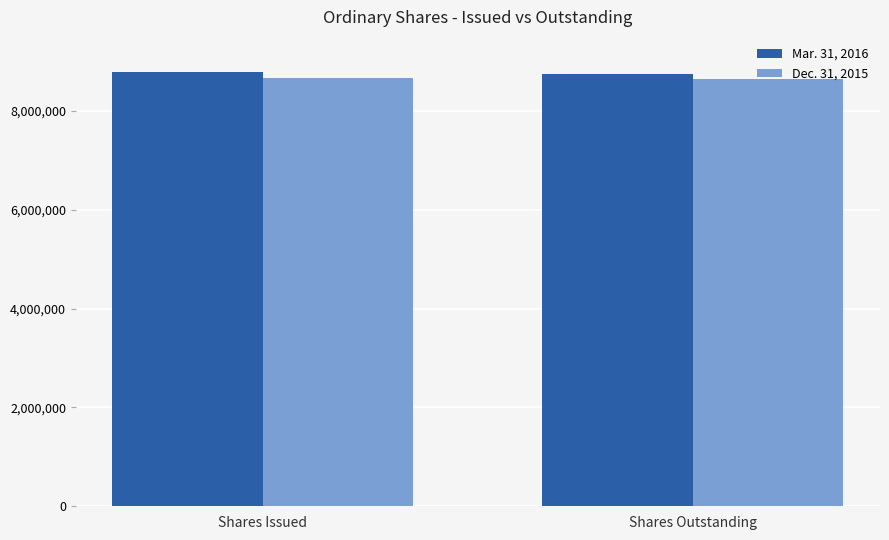

How many bars are there in total?

4